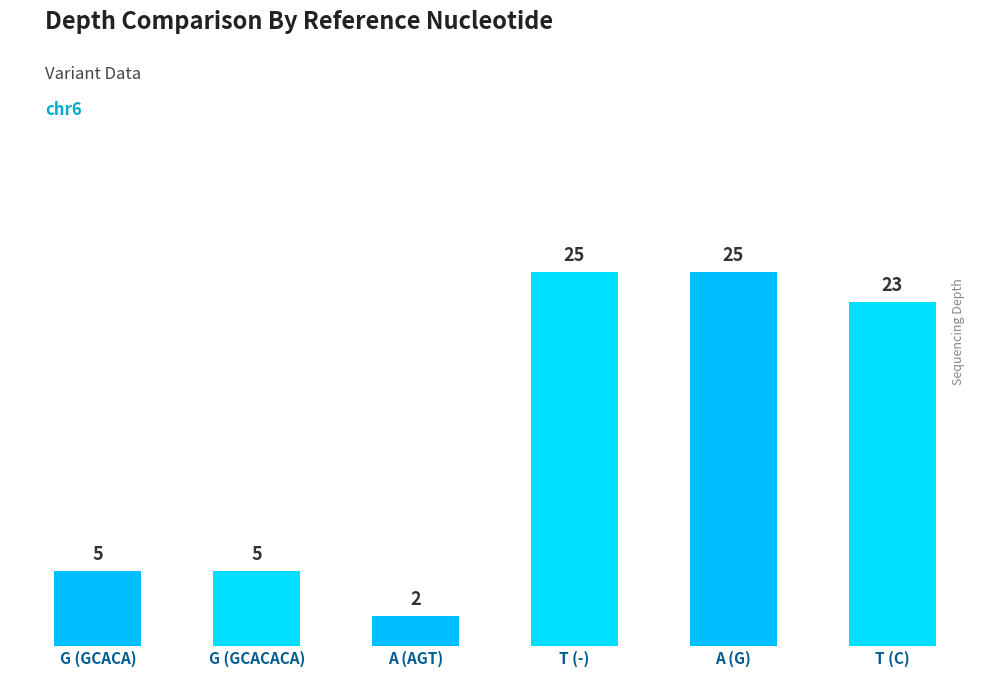

How many categories are shown in the chart?

6